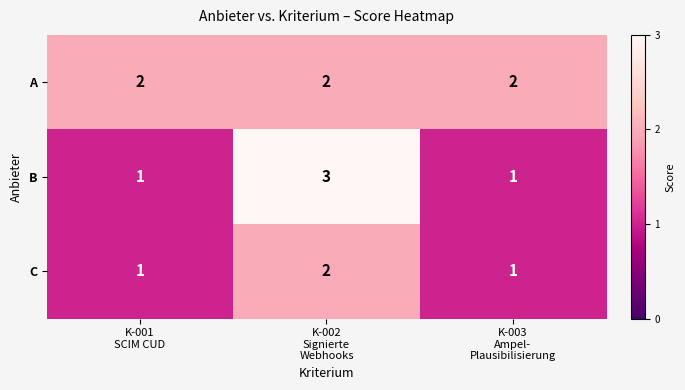

How many data points does each series have?

3